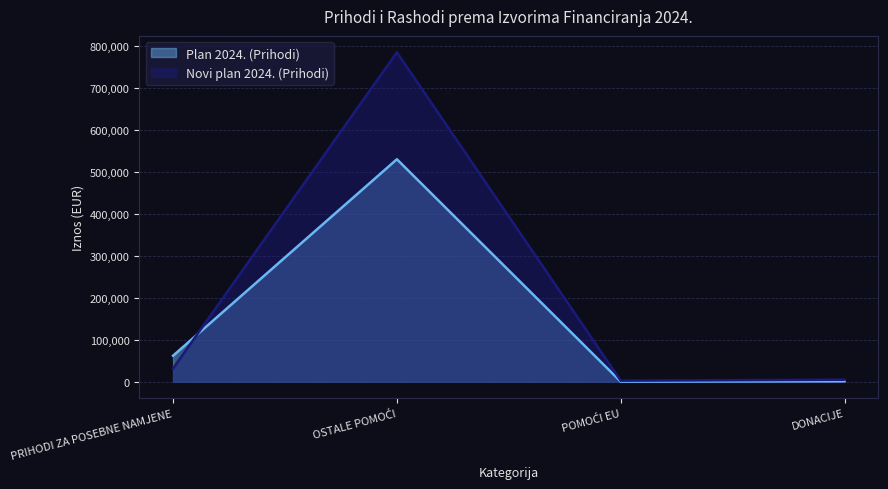

At which category is the sum across all series the highest?

OSTALE POMOĆI